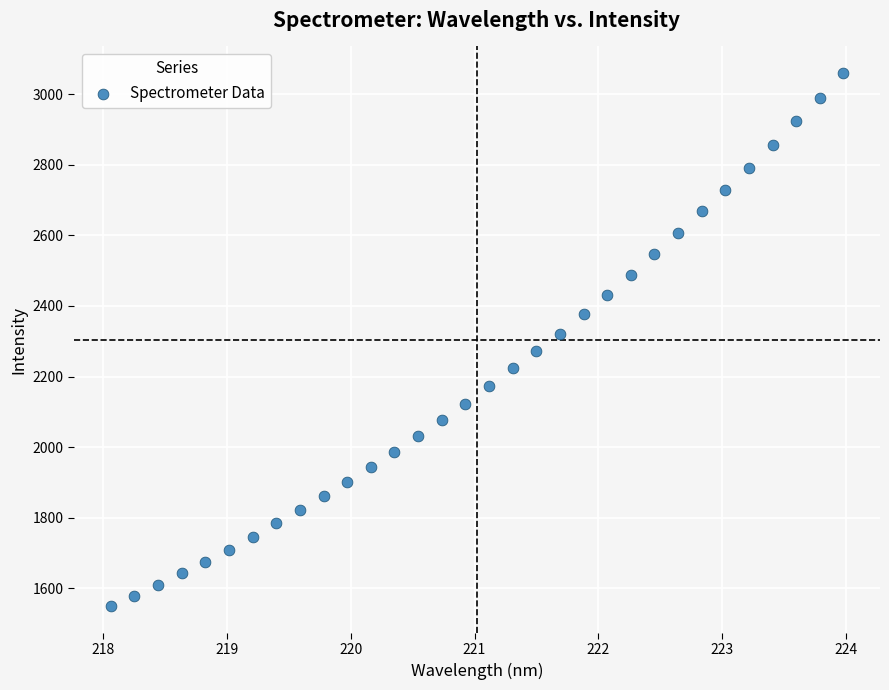

What is the range of X values (max minus min)?

5.9